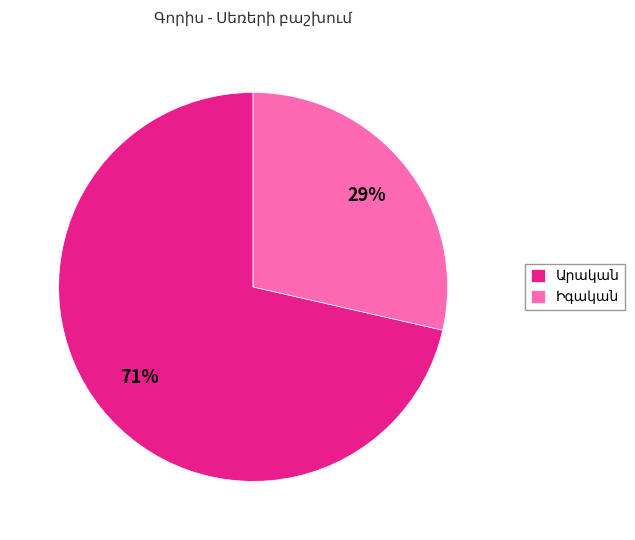

How many segments does this pie chart have?

2